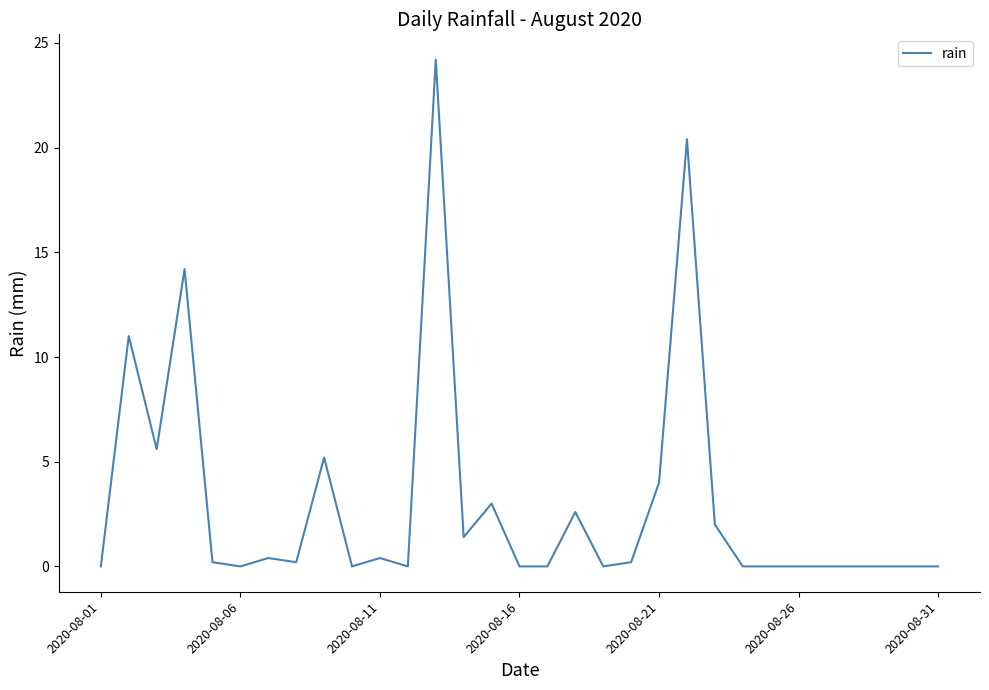

What is the maximum value shown in the chart?

24.2